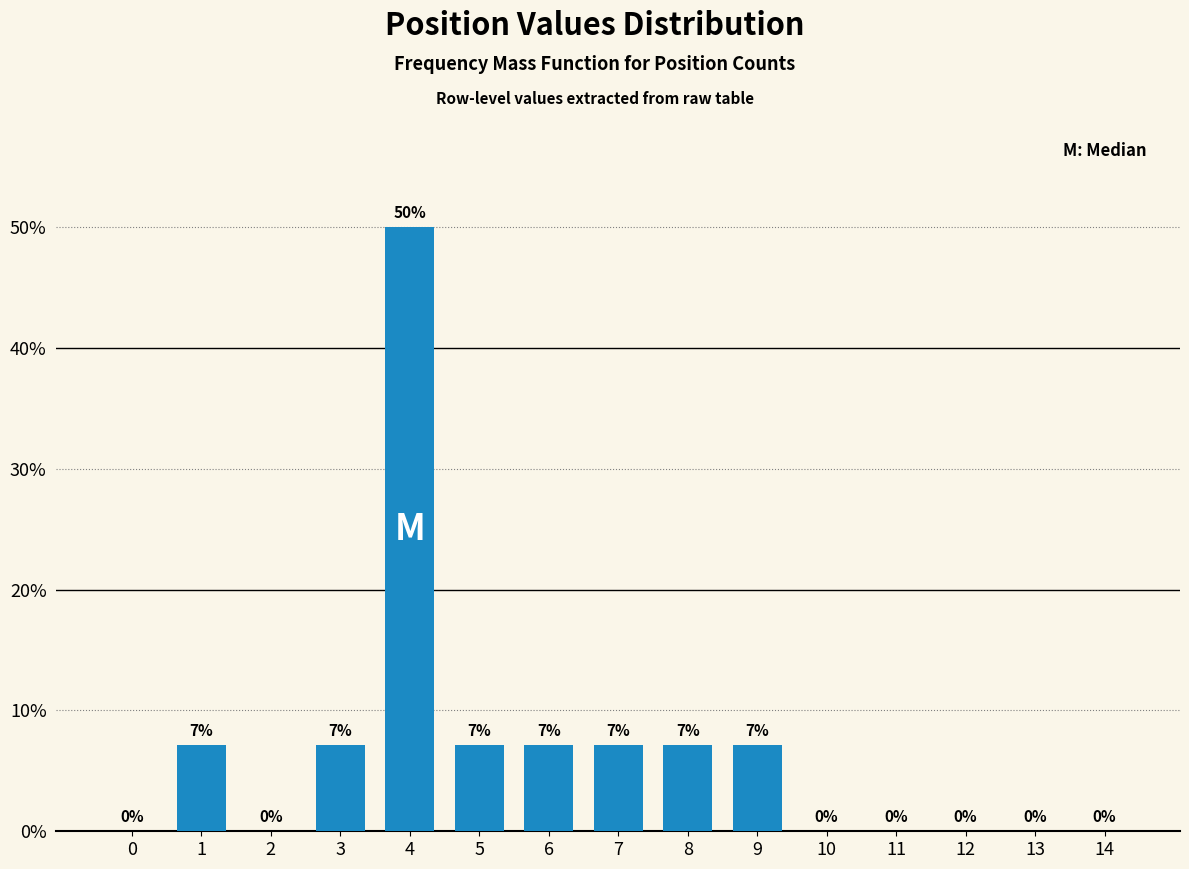

What is the maximum value shown in the chart?

50.0